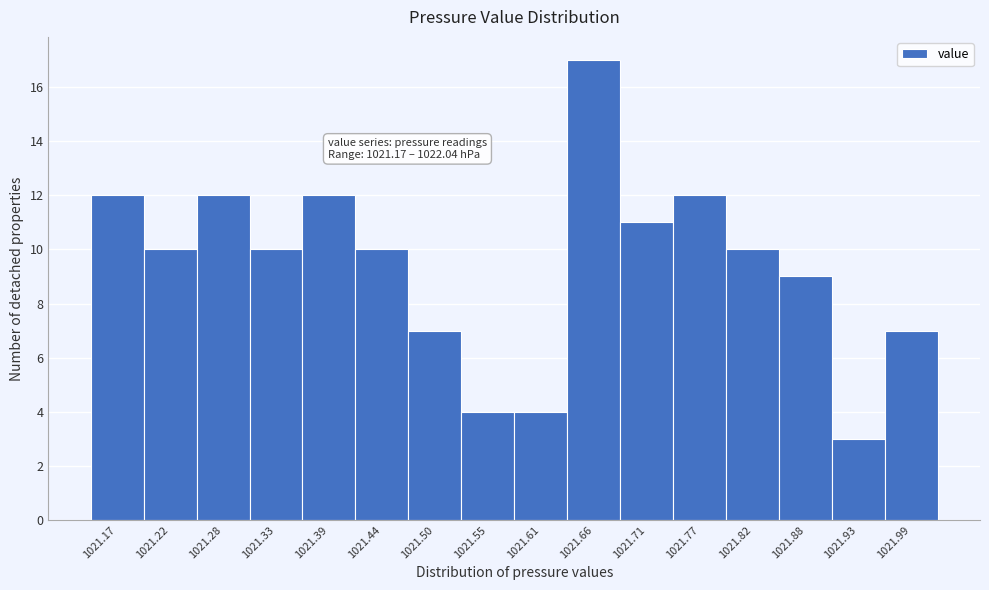

Reading right to left, what are all the values shown in this chart?

7	3	9	10	12	11	17	4	4	7	10	12	10	12	10	12